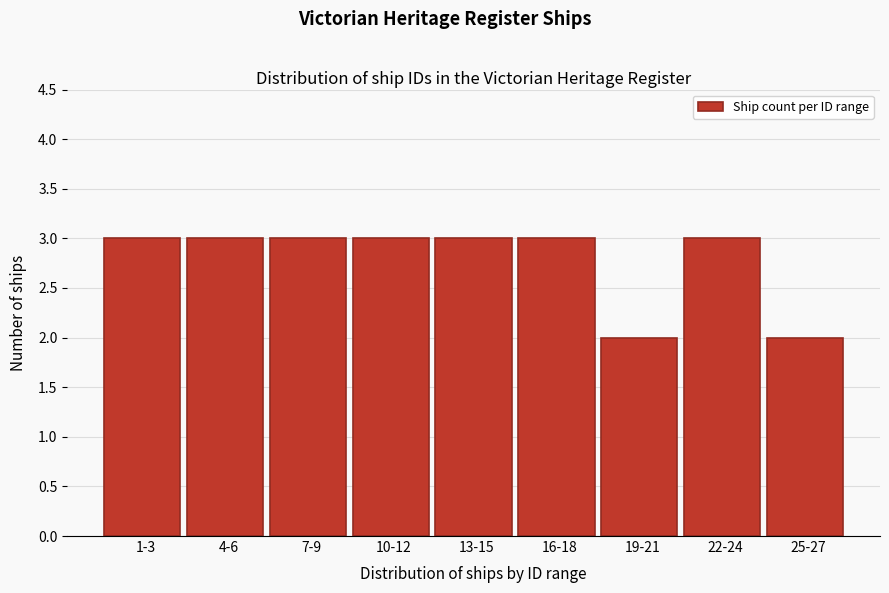

Reading left to right, transcribe all the data shown in this chart.

1-3=3	4-6=3	7-9=3	10-12=3	13-15=3	16-18=3	19-21=2	22-24=3	25-27=2